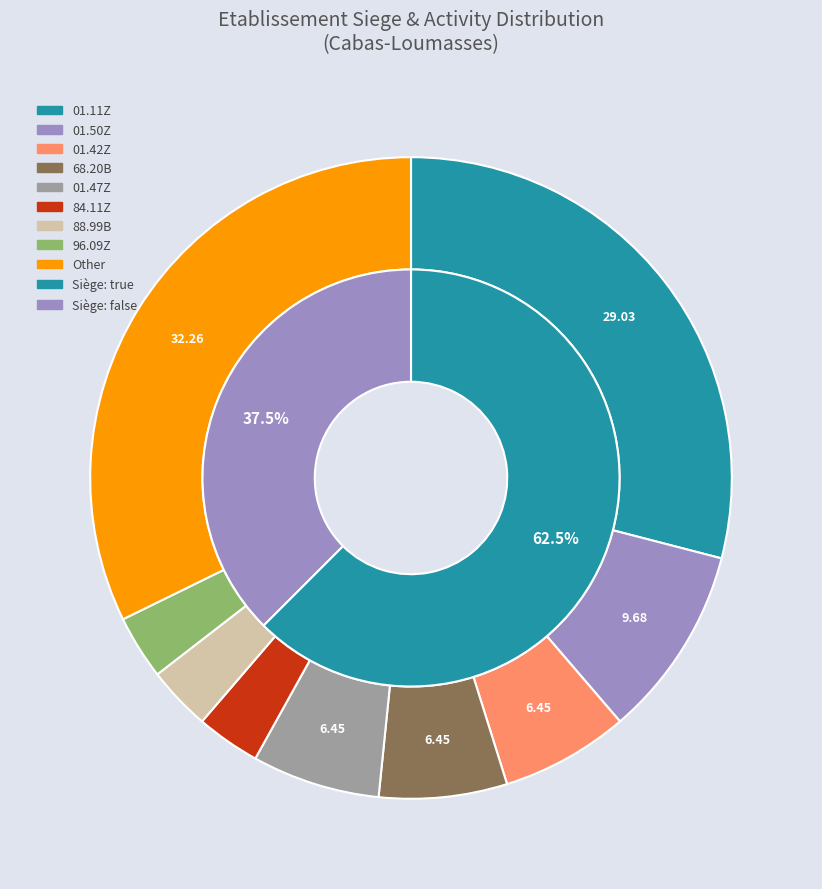

Count the number of slices in the pie.

2